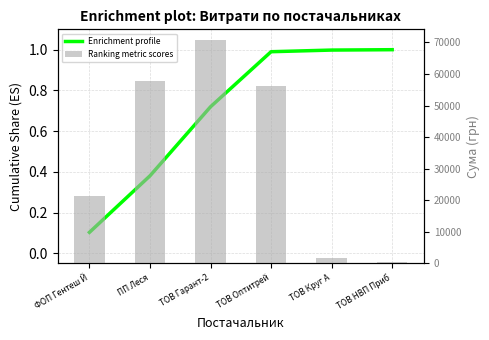

Count the number of data series in this chart.

2